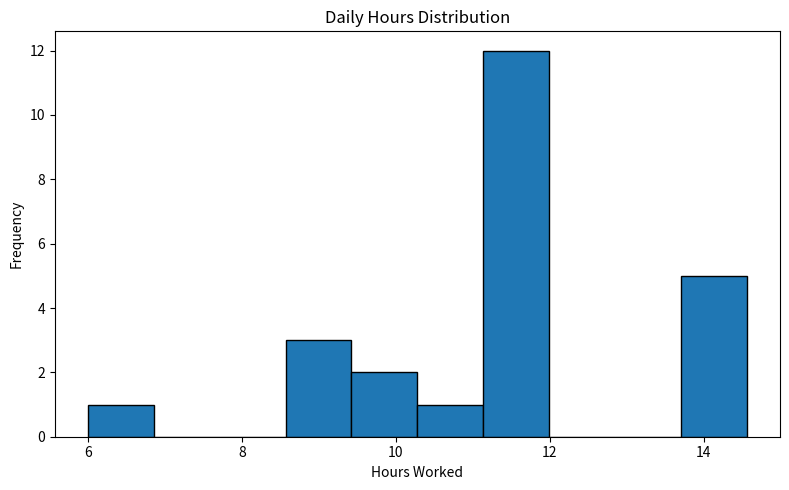

Reading left to right, list every bar in this chart as the range it spans on the x-axis followed by its height. Neither the bar edges nor the heights are printed on the chart, so give them approximately, as read against the axes.

6.0 to 6.8: 1
6.8 to 7.8: 0
7.8 to 8.6: 0
8.6 to 9.4: 3
9.4 to 10.2: 2
10.2 to 11.2: 1
11.2 to 12.0: 12
12.0 to 12.8: 0
12.8 to 13.8: 0
13.8 to 14.6: 5